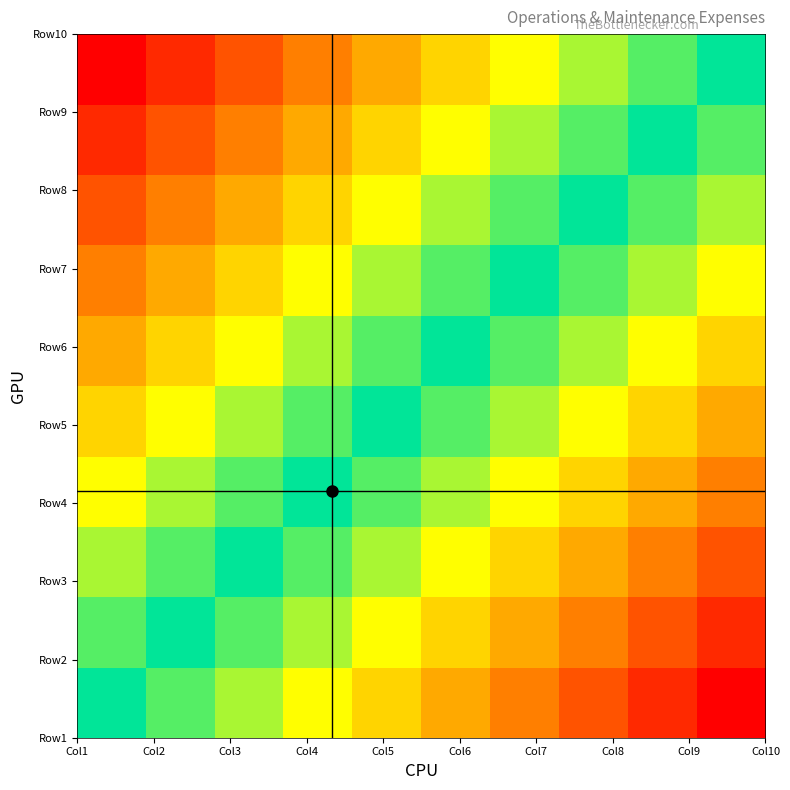

At how many categories does at least one series exceed 0?

9